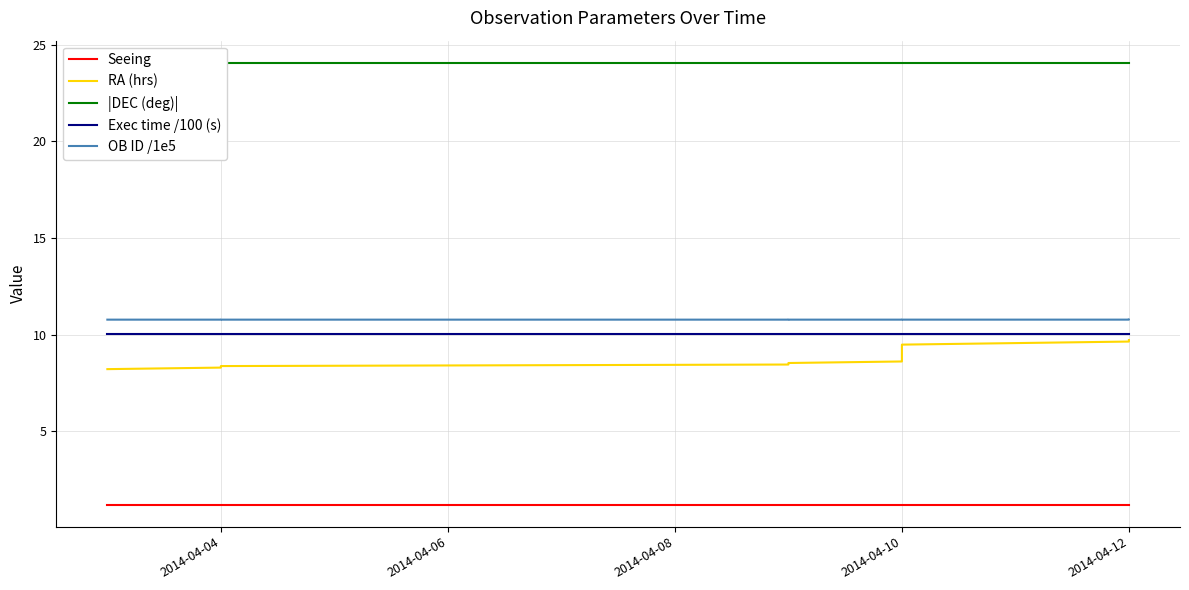

What is the maximum value for RA (hrs)?

9.7